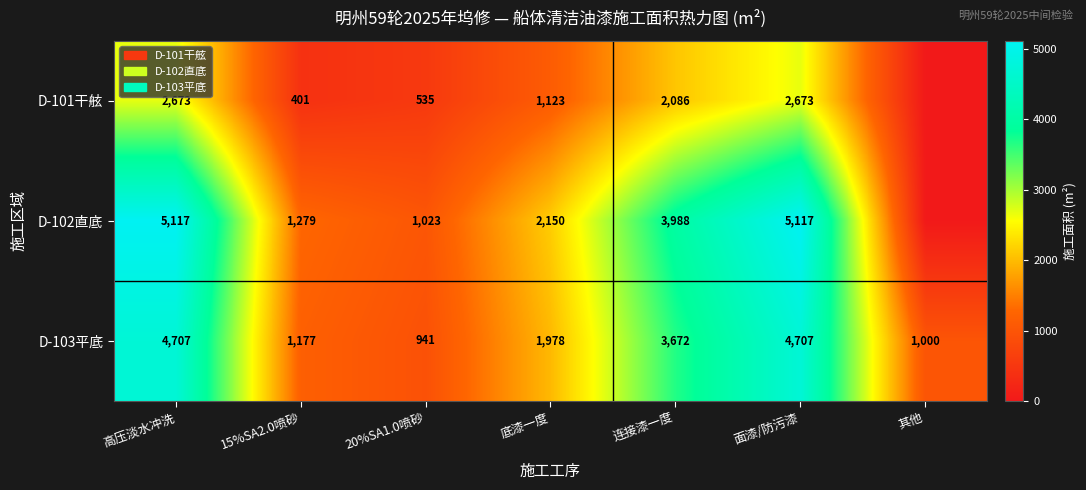

The value of D-101干舷 at 高压淡水冲洗 is 2673. True or false?

True